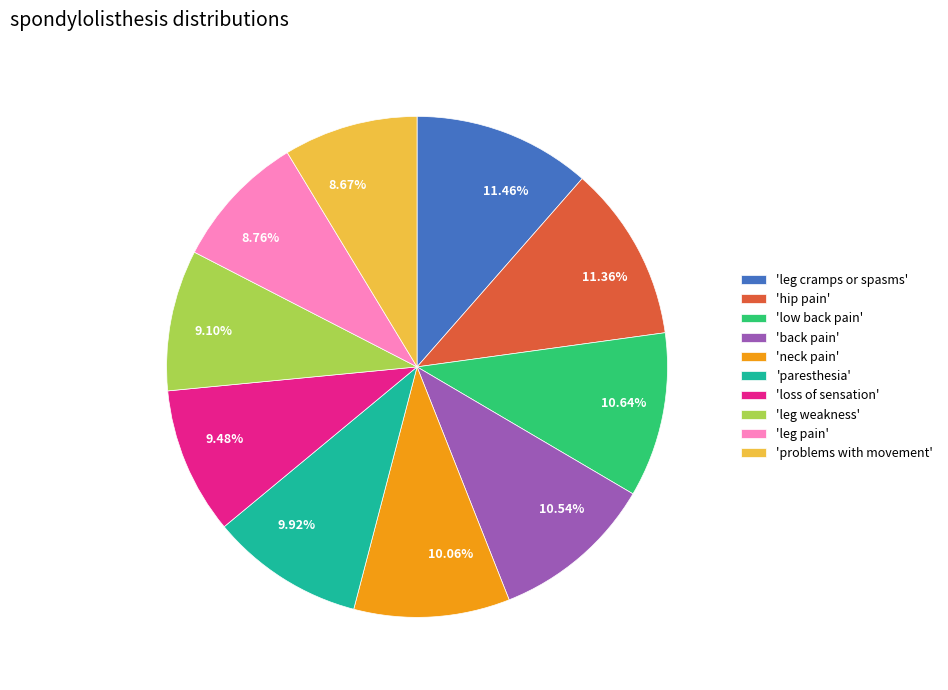

What is the ratio of the value at 'leg pain' to the value at 'leg cramps or spasms'?

0.8